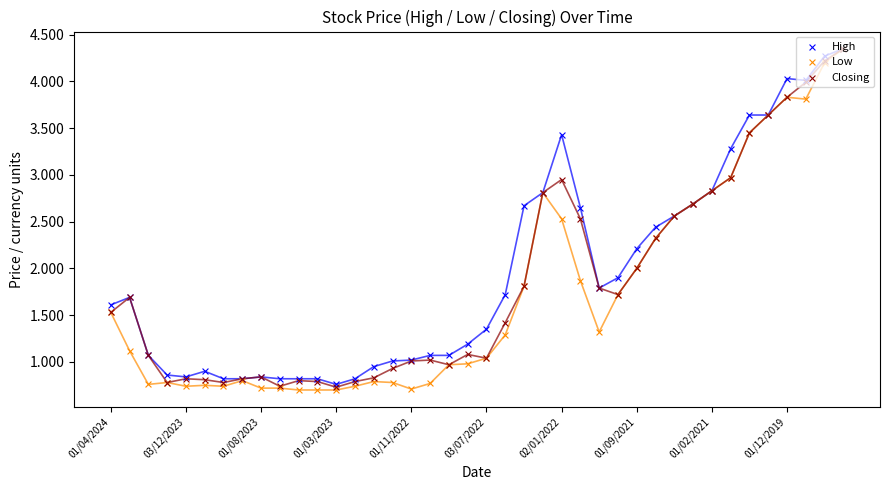

At which category is the sum across all series the highest?

39